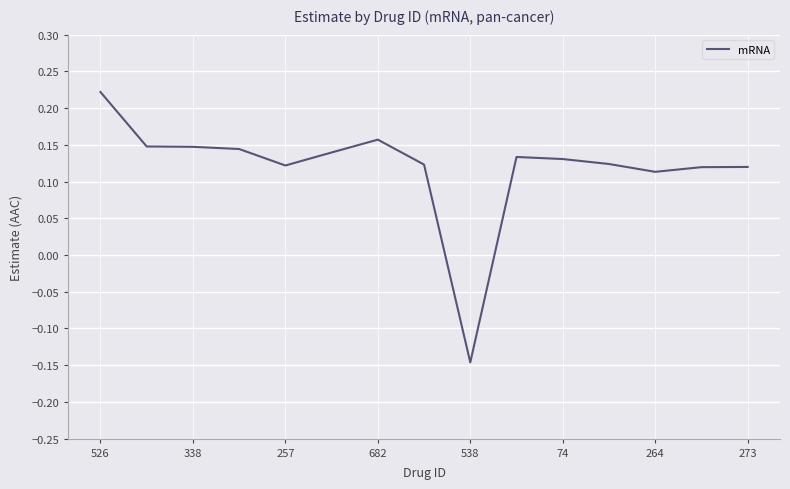

What is the difference between the maximum and minimum values?

0.4